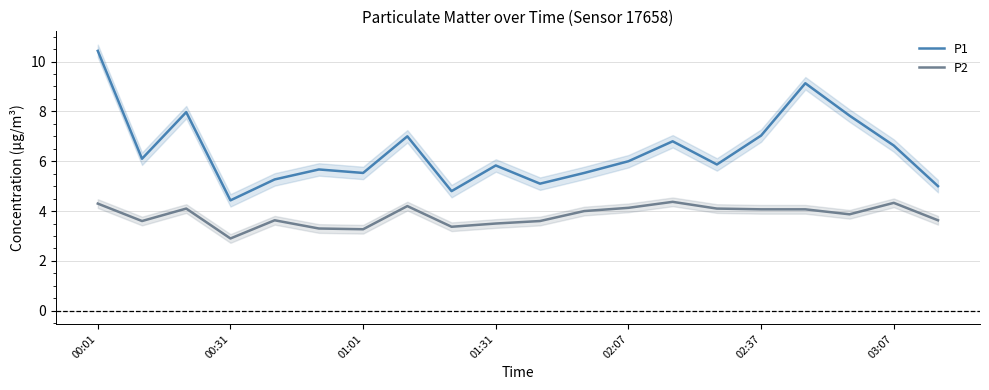

True or false: P1 and P2 cross at least once.

False